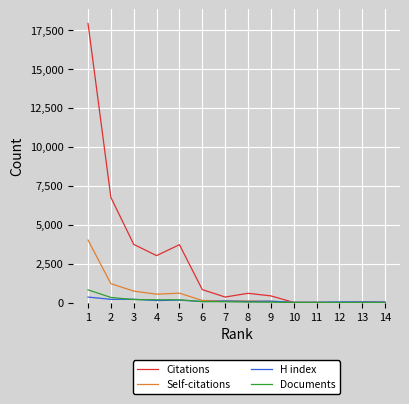

What is the sum of all Citations values?

37386